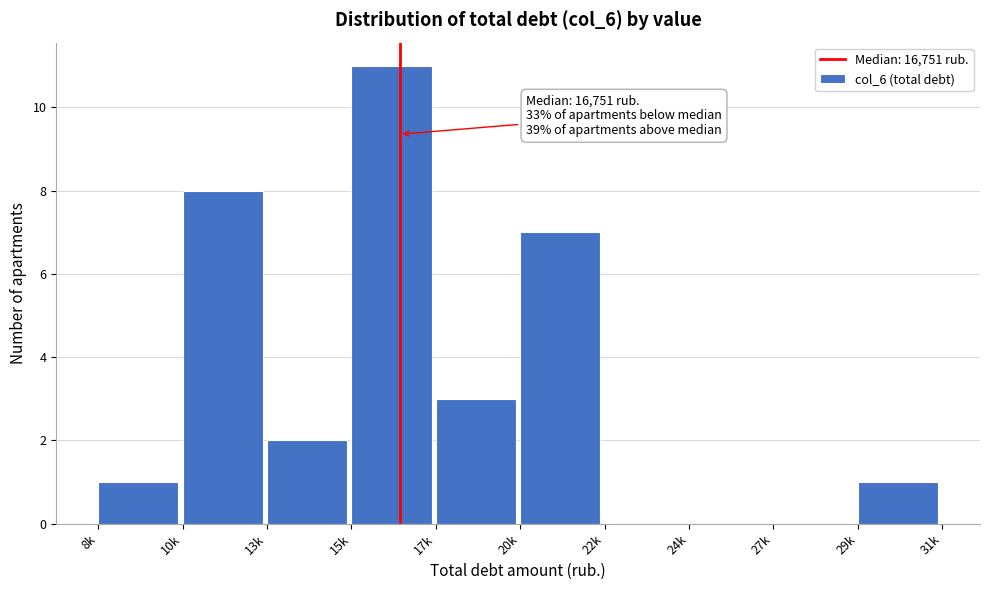

Reading right to left, extract all data points from this chart.

29k=1	27k=0	24k=0	22k=0	20k=7	17k=3	15k=11	13k=2	10k=8	8k=1